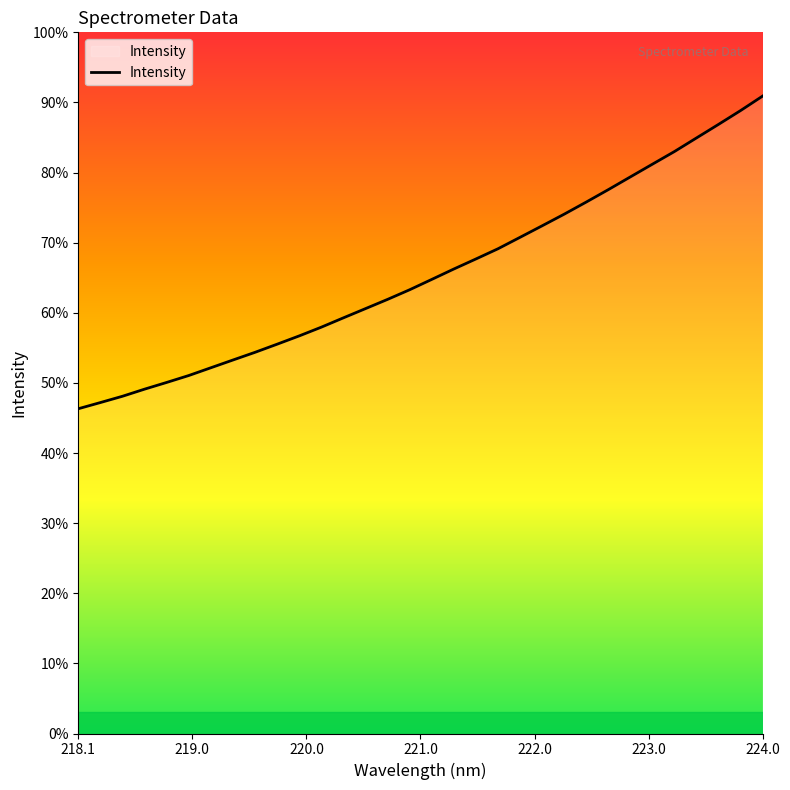

Does the chart have visible grid lines?

No